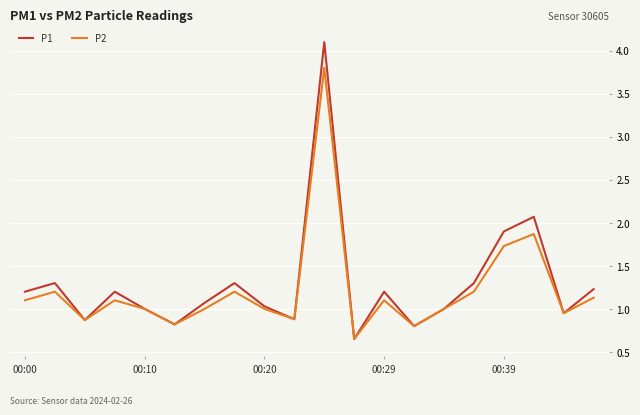

What is the maximum value shown in the chart?

4.1